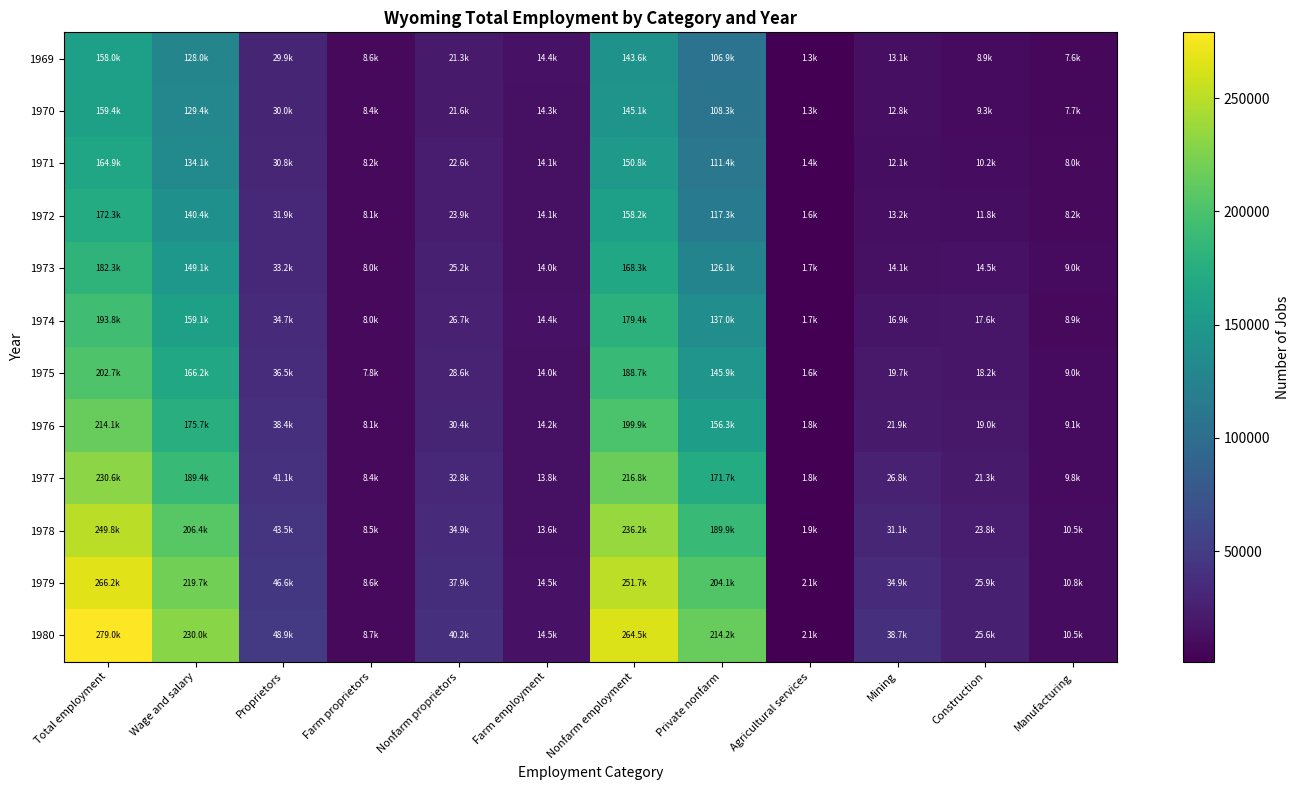

How many distinct data groups are displayed?

12